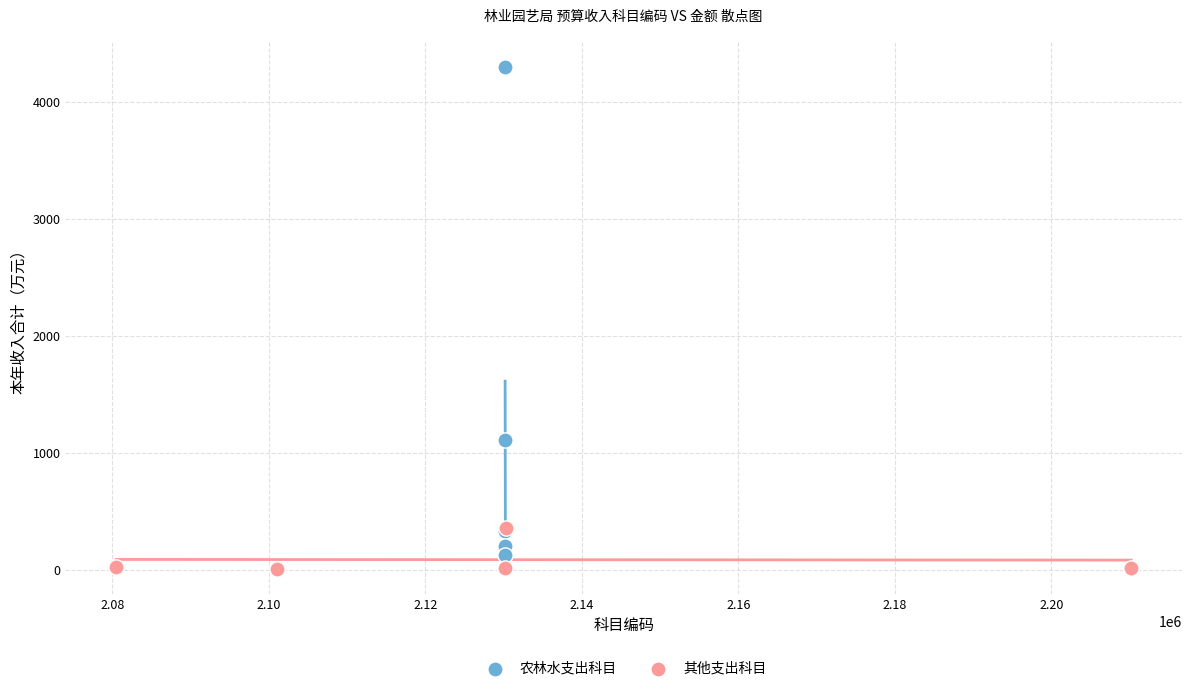

Which series reaches the maximum Y coordinate?

农林水支出科目